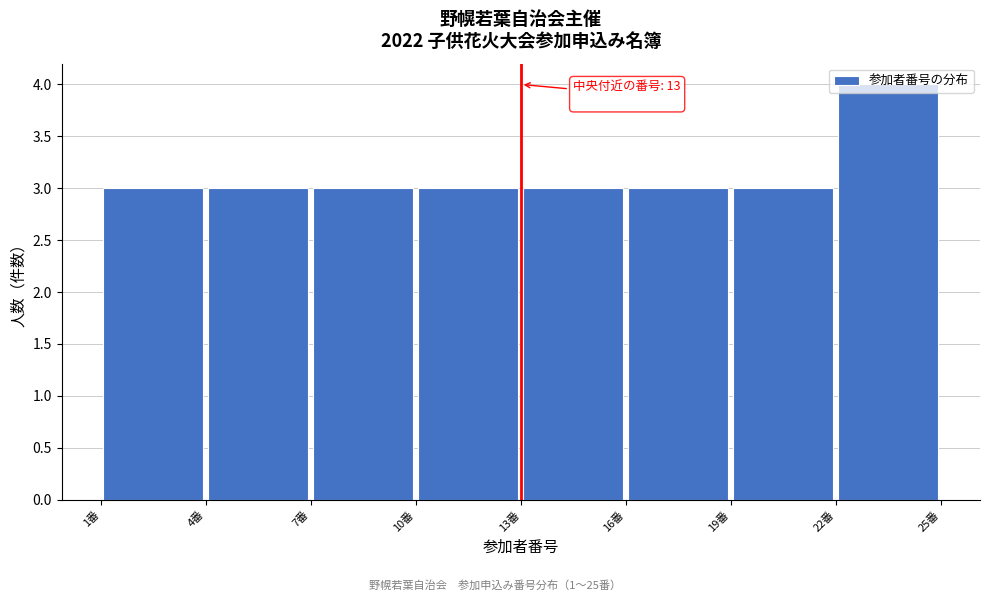

Over which range of the x-axis is the bar tallest?

22 to 25